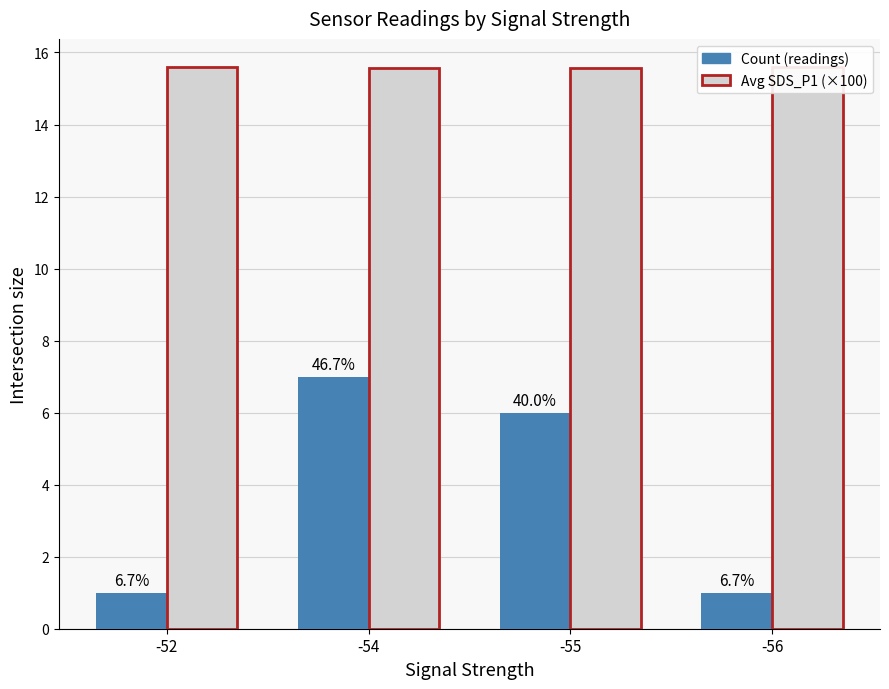

Which series changed the most between -52 and -56?

Avg SDS_P1 (×100)